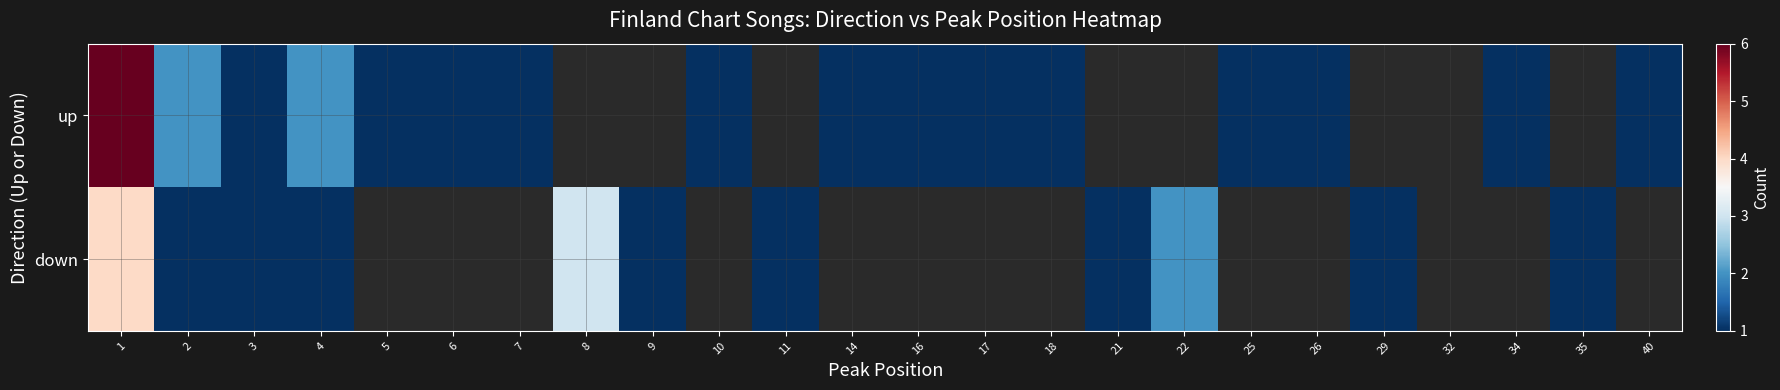

At which category is the sum across all series the highest?

1